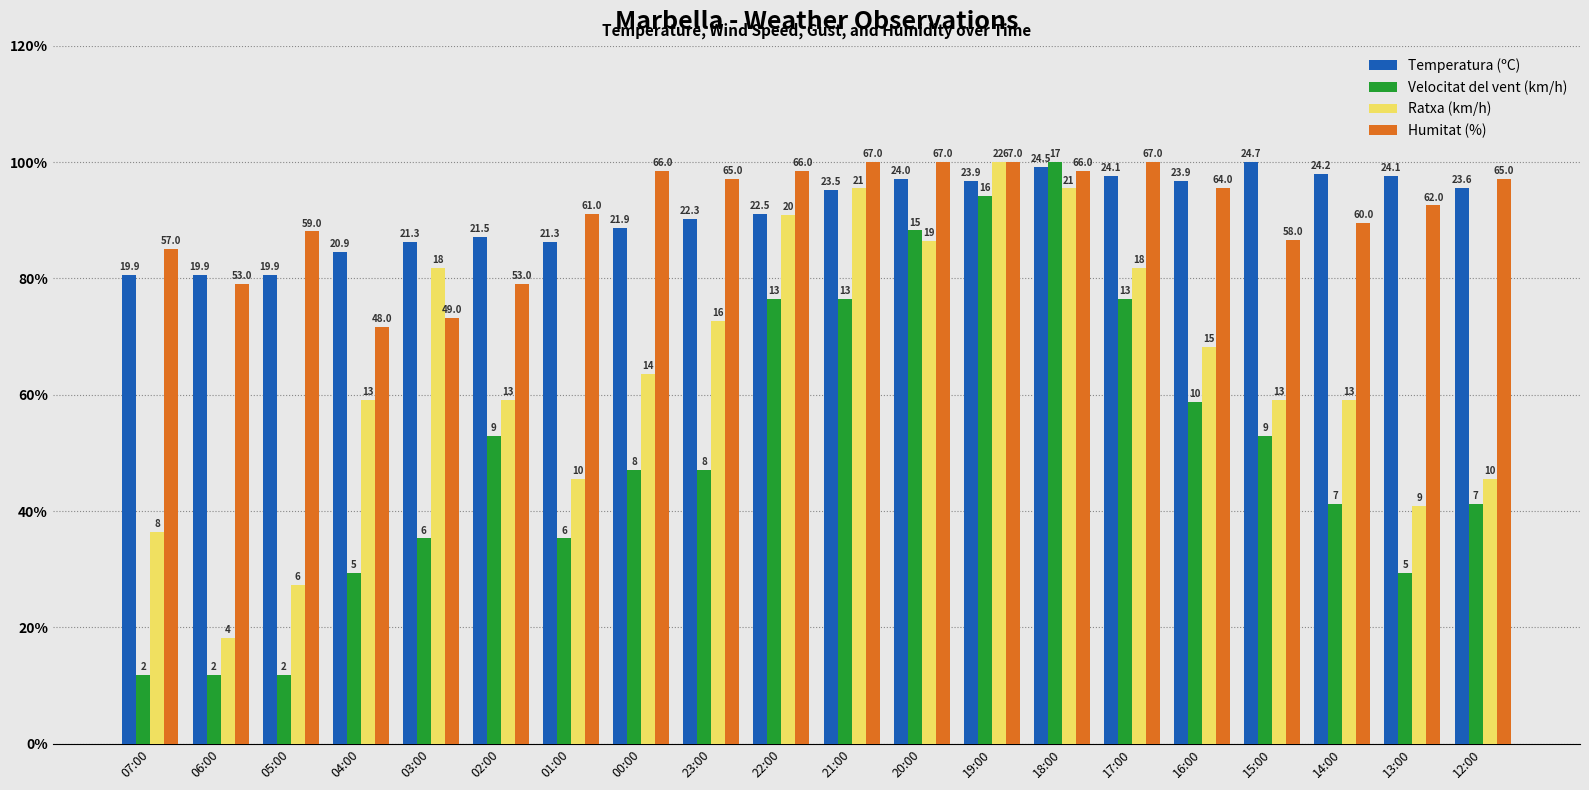

How many bars are there in total?

80